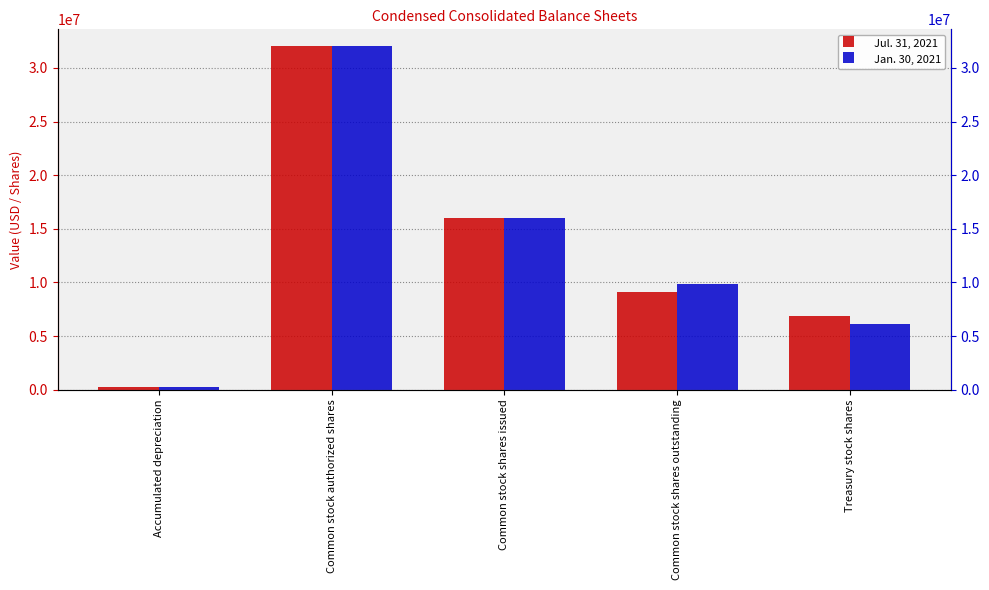

What value does the Jan. 30, 2021 series have at Accumulated depreciation, to the nearest 100?

279100